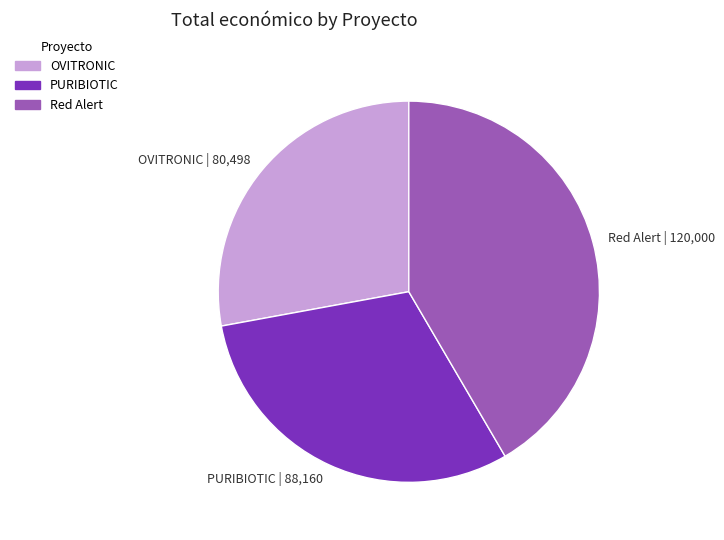

What is the ratio of the value at OVITRONIC to the value at Red Alert?

0.7